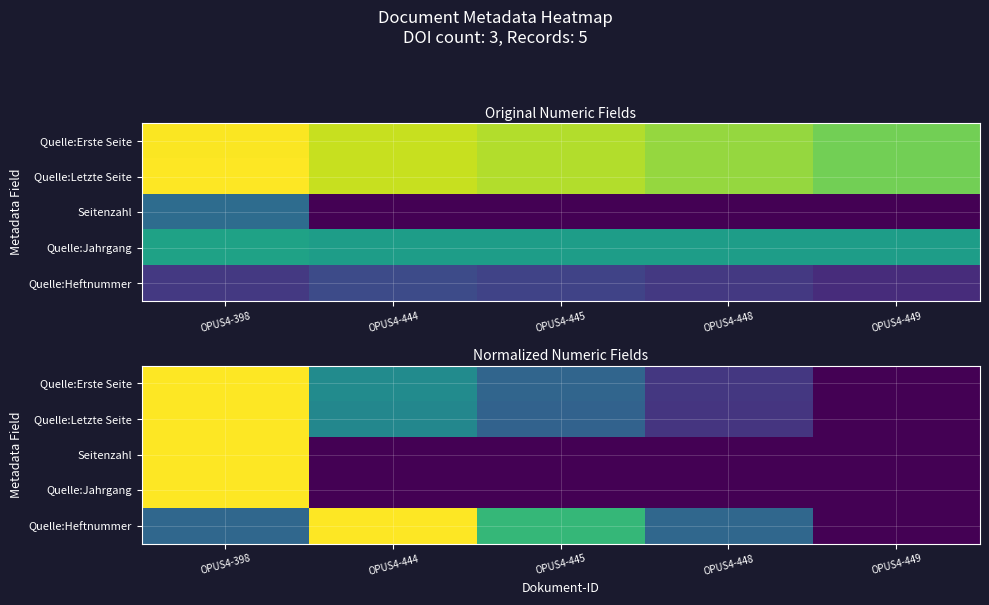

The Quelle:Letzte Seite series shows 1.0 at OPUS4-398. True or false?

True